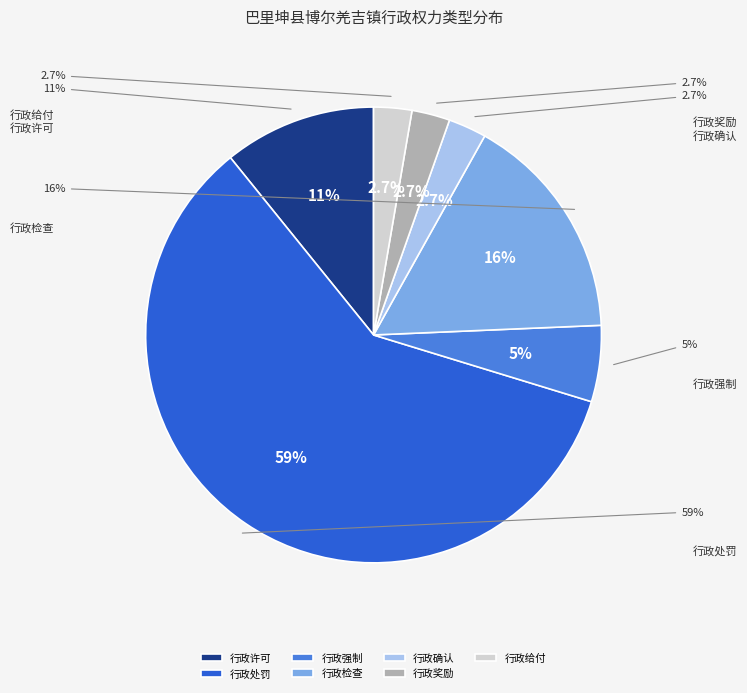

To the nearest percent, what portion does 行政检查 represent?

16%